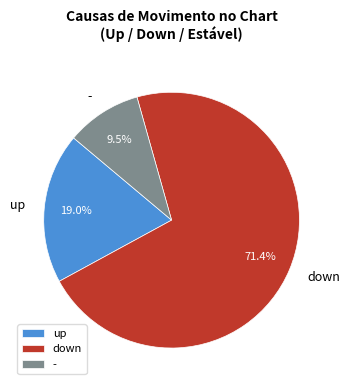

Which has a higher value, up or down?

down